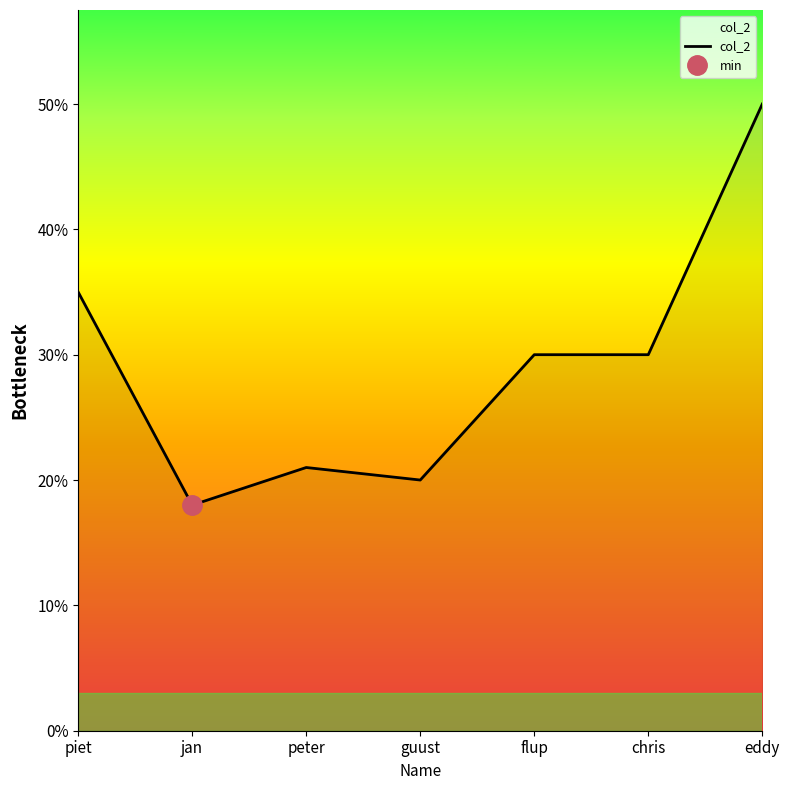

How many data points does each series have?

7